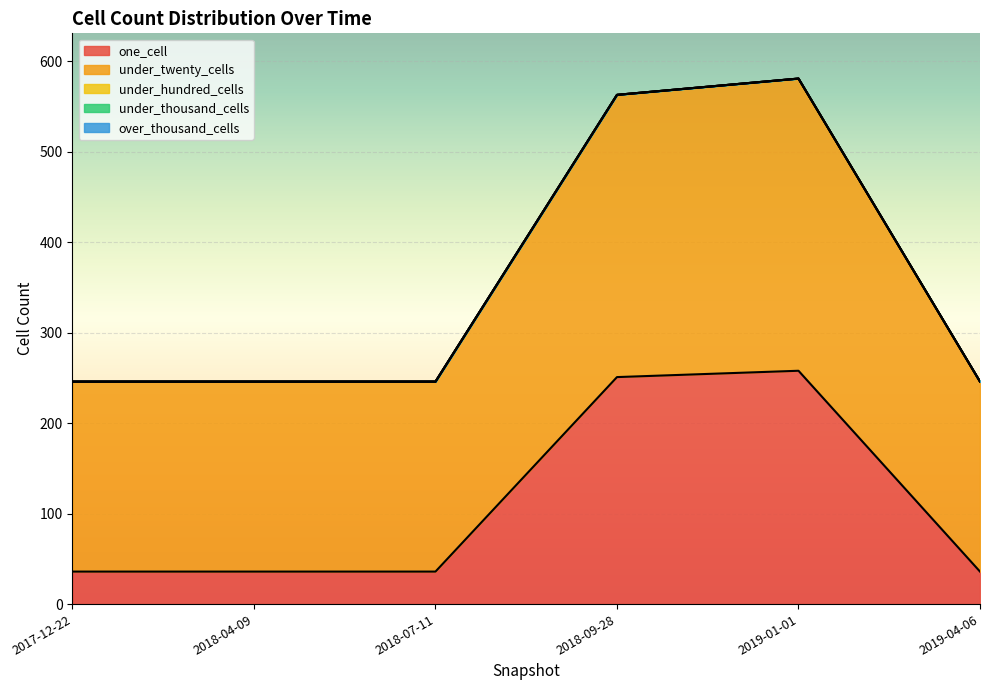

Between 2017-12-22 and 2018-07-11, which is larger?

2017-12-22